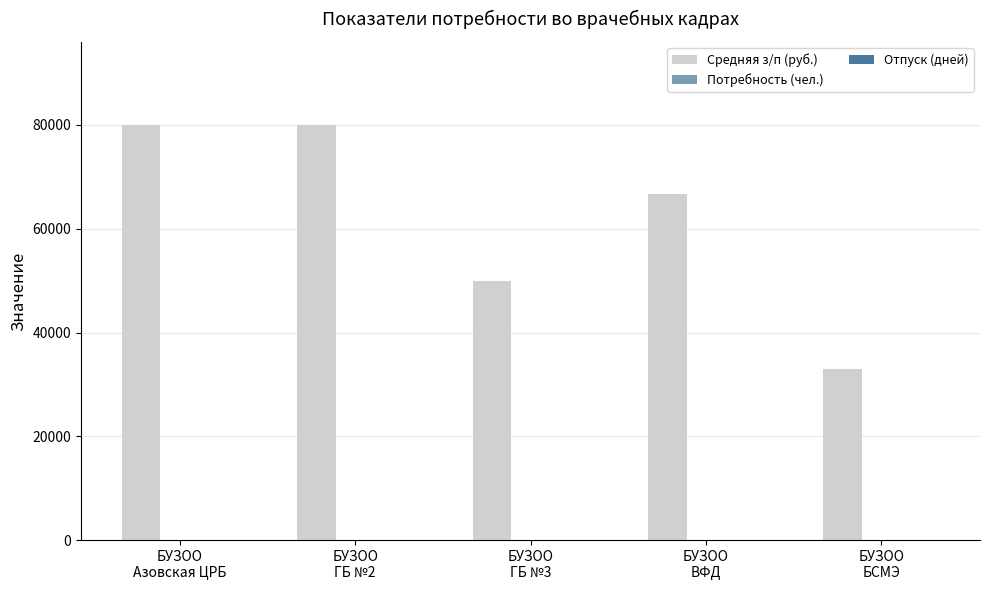

Between БУЗОО
Азовская ЦРБ and БУЗОО
БСМЭ, which series saw the biggest shift?

Средняя з/п (руб.)